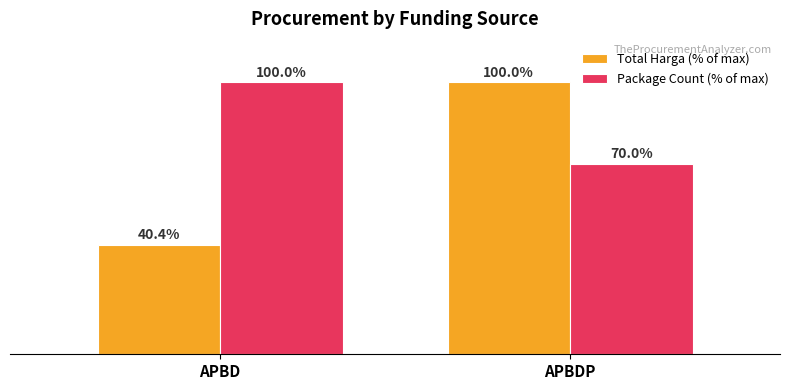

Which series has the widest spread of values?

Total Harga (% of max)